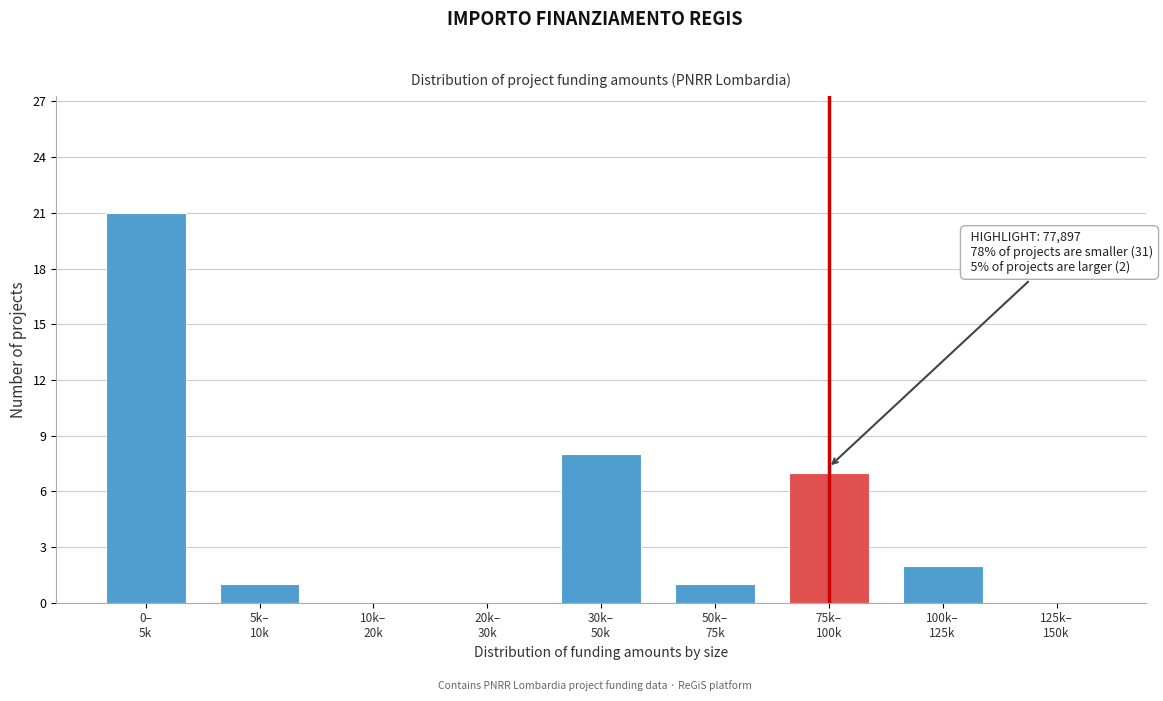

What is the greatest value displayed?

21